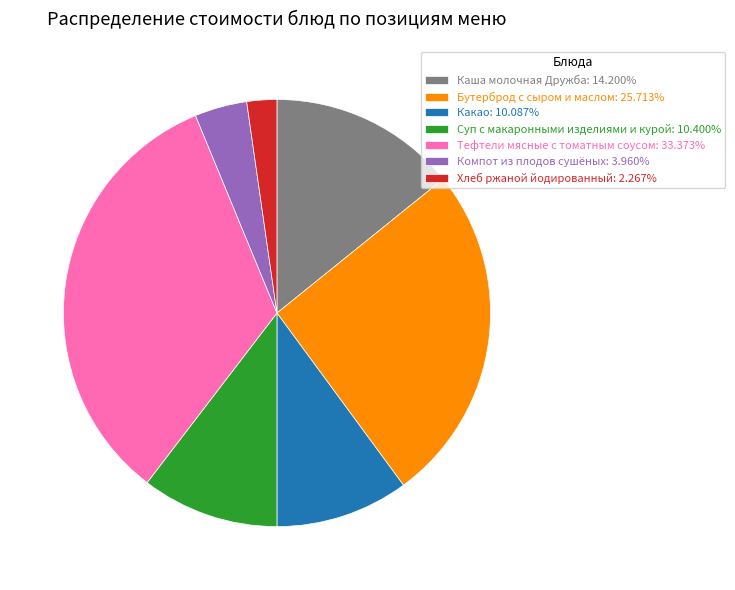

Does Тефтели мясные с томатным соусом: 33.373% represent more than half of the total?

No